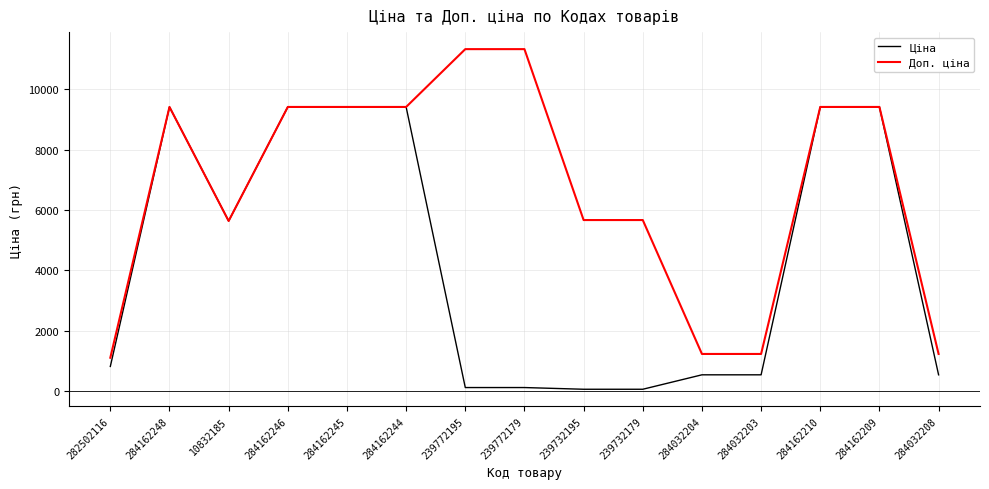

Between 239772195 and 284162210, which series saw the biggest shift?

Ціна